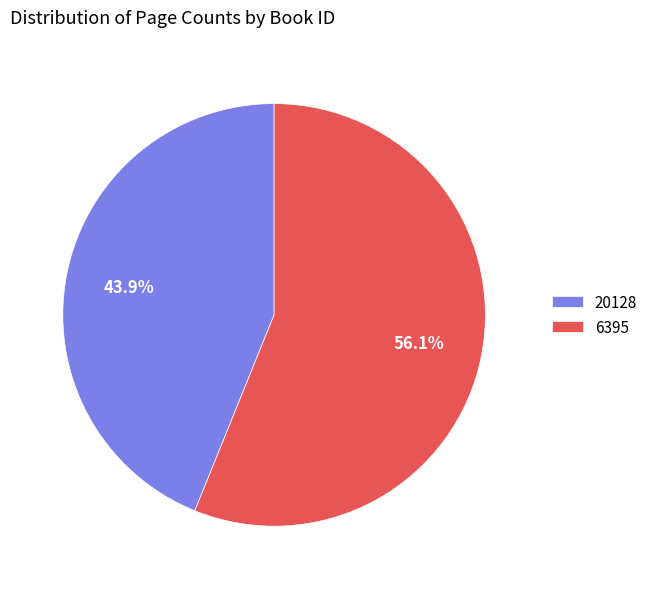

Rank the categories by value from lowest to highest.

20128, 6395